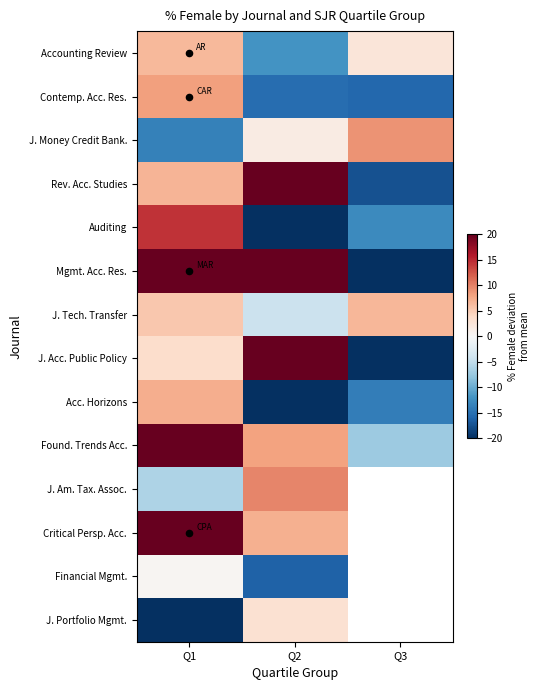

Where does the Accounting Review series first go above 2?

Q1